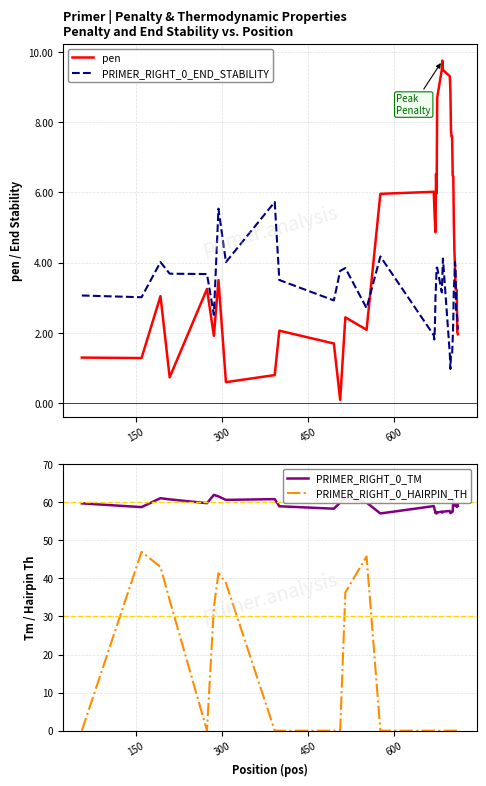

What is the highest value of the PRIMER_RIGHT_0_END_STABILITY series?

5.7